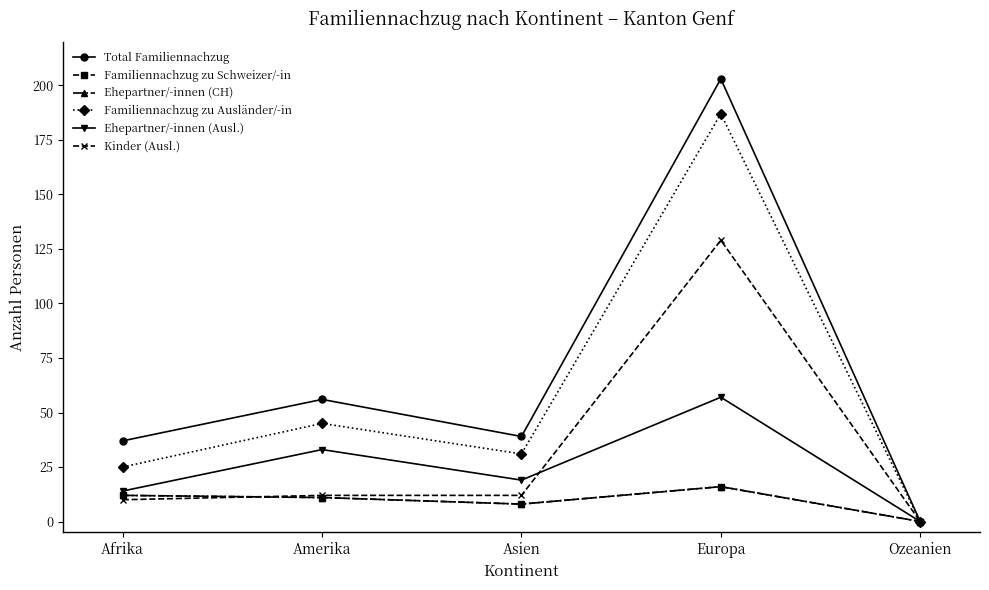

At how many categories does at least one series exceed 100?

1